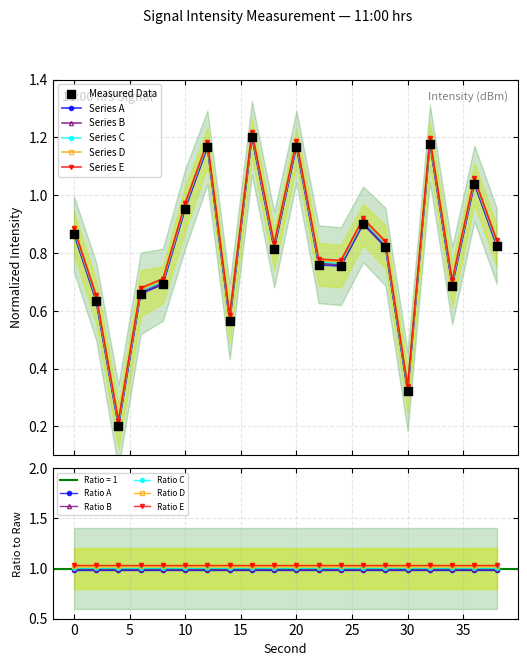

At how many categories does at least one series exceed 0?

20